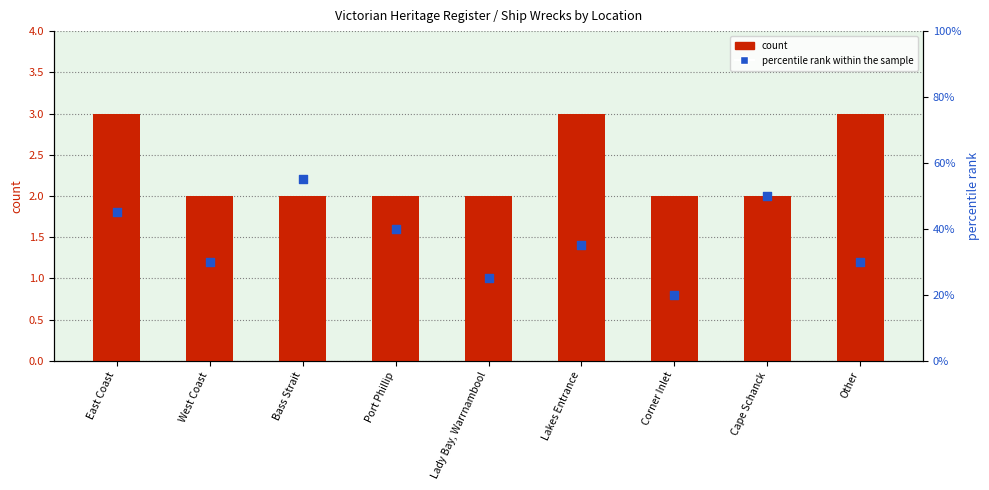

Which series has the widest spread of Y values?

percentile rank within the sample